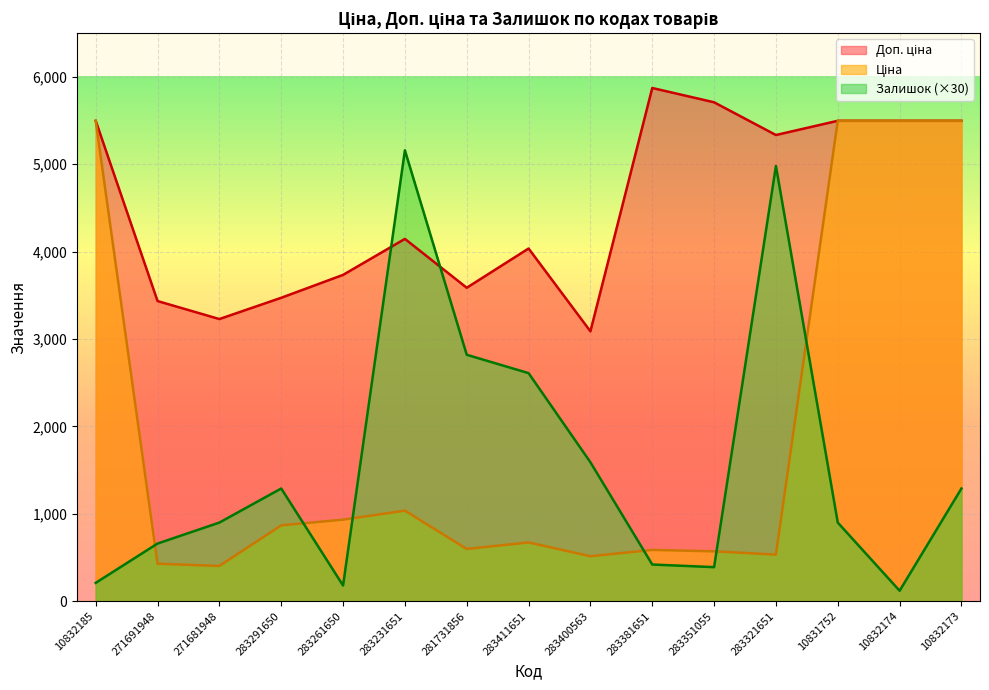

Which category has the highest value in the Доп. ціна series?

283381651